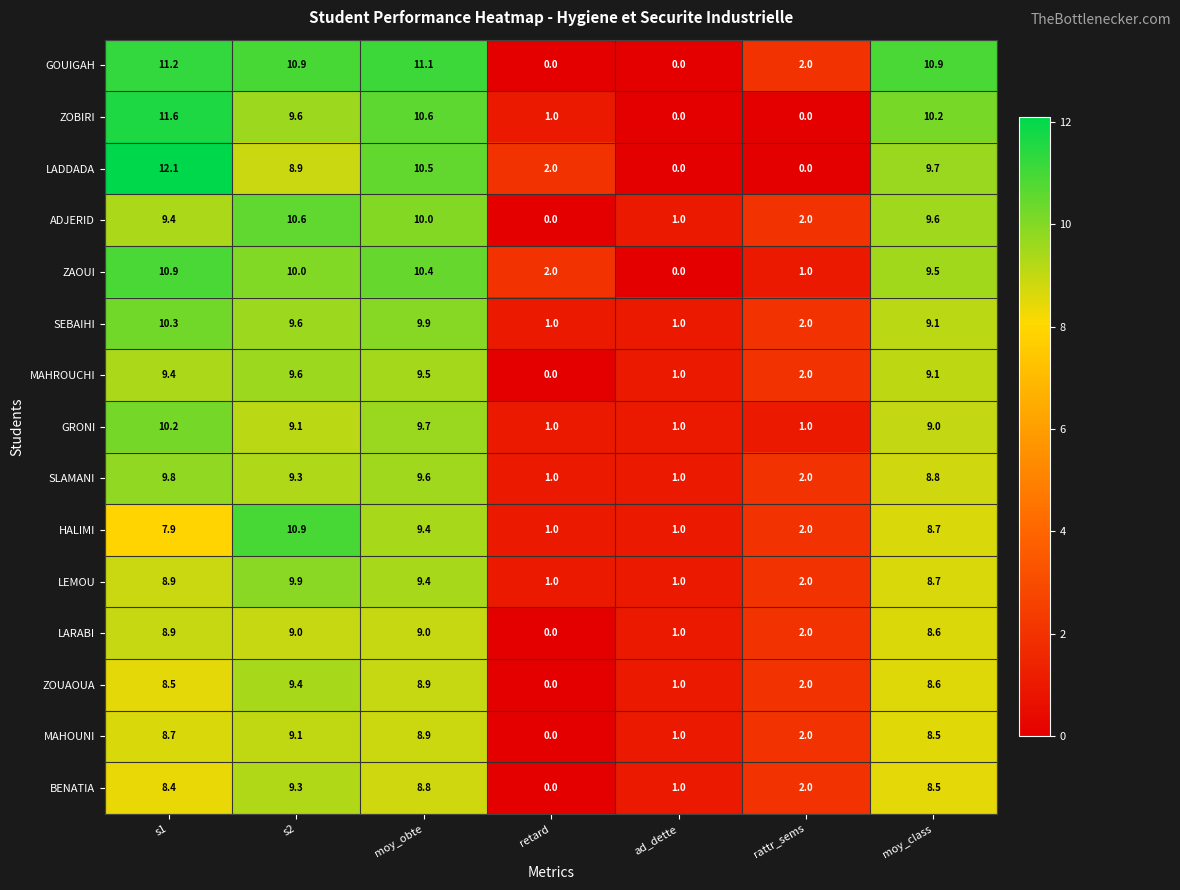

At which category is the sum across all series the highest?

s1